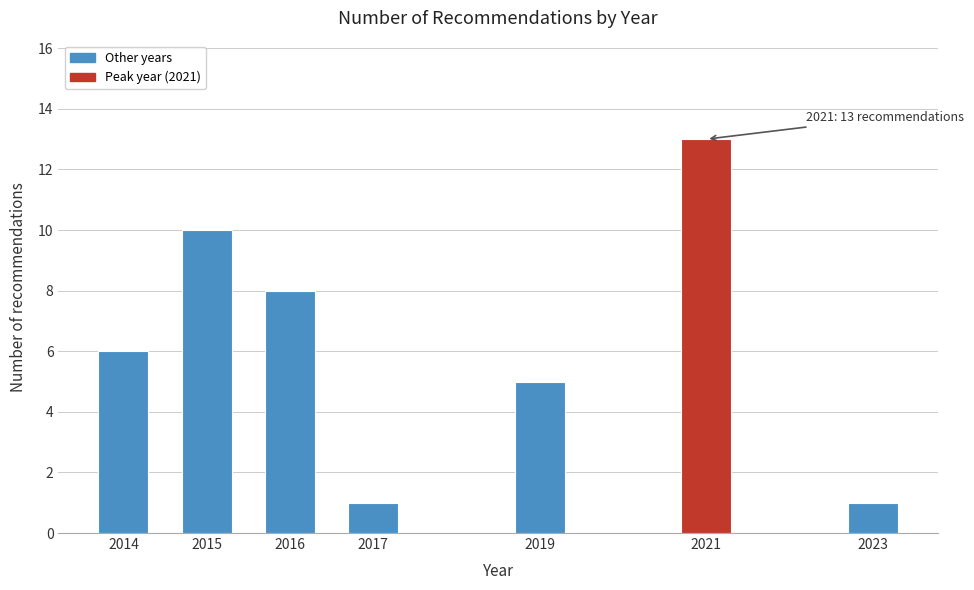

Reading left to right, transcribe all the data shown in this chart.

2014=6	2015=10	2016=8	2017=1	2019=5	2021=13	2023=1